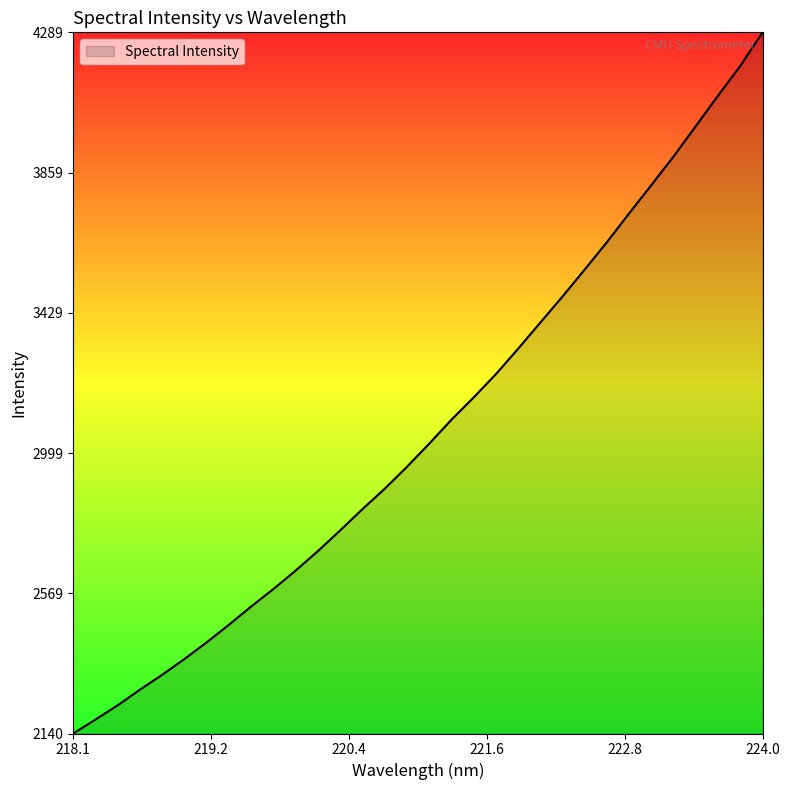

What is the difference between the maximum and minimum values?

2149.0